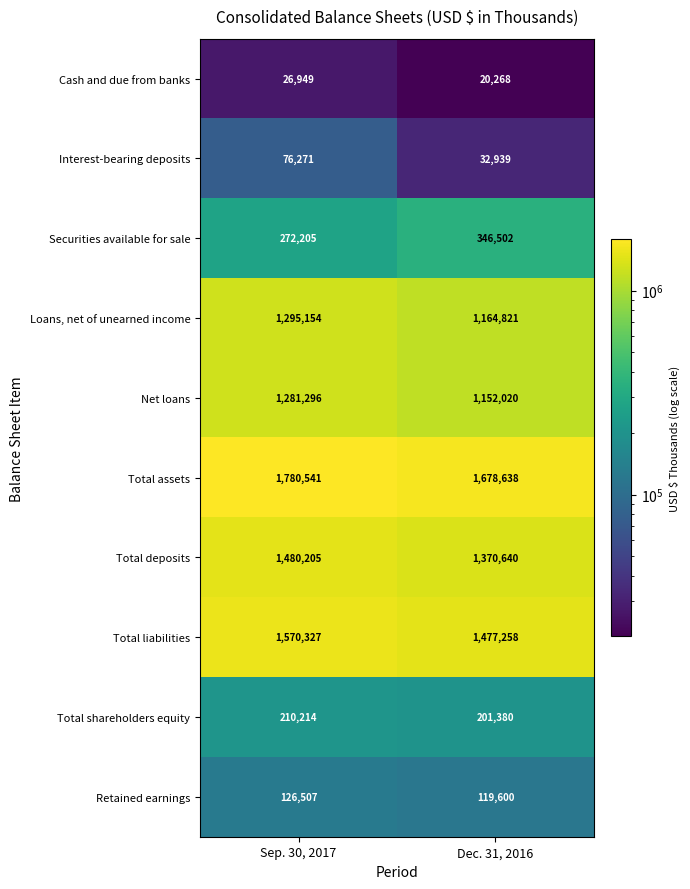

At Dec. 31, 2016, list the series in order from largest to smallest.

Total assets, Total liabilities, Total deposits, Loans, net of unearned income, Net loans, Securities available for sale, Total shareholders equity, Retained earnings, Interest-bearing deposits, Cash and due from banks